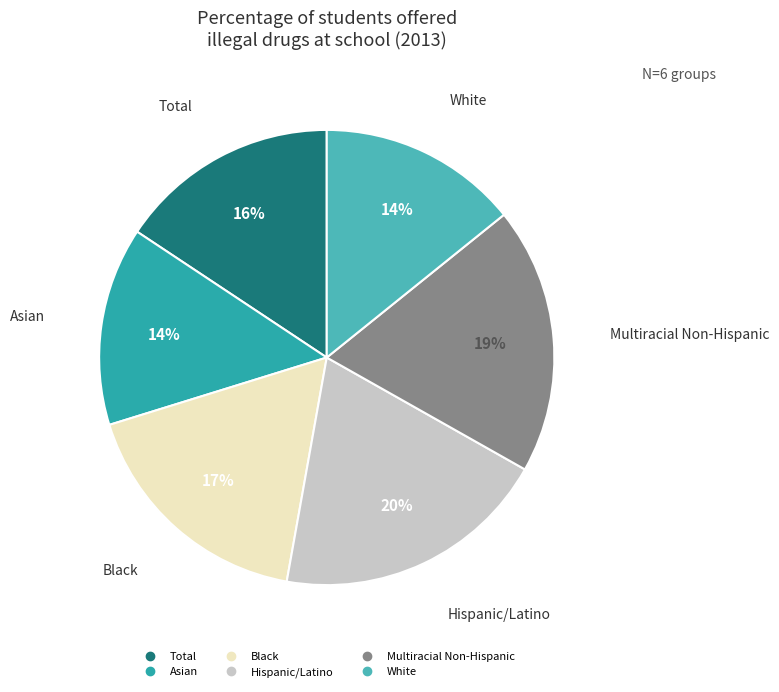

Which category has the biggest portion of the pie?

Hispanic/Latino